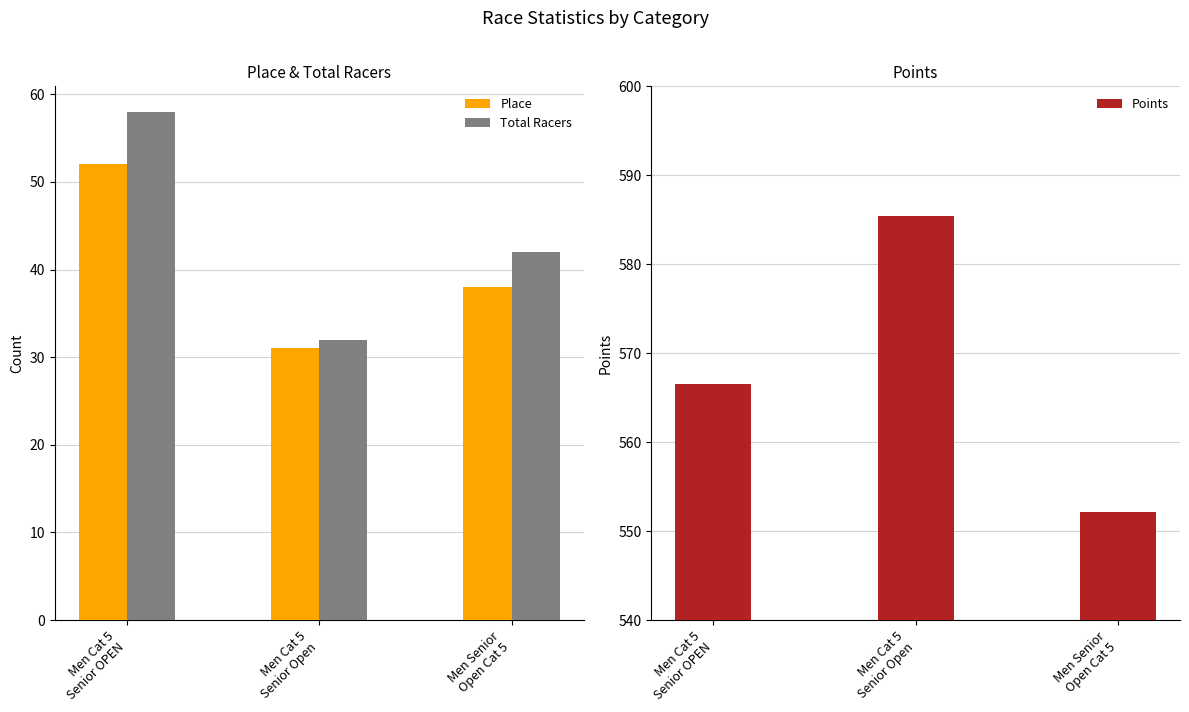

Rank the series at Men Cat 5
Senior OPEN from highest to lowest value.

Points, Total Racers, Place